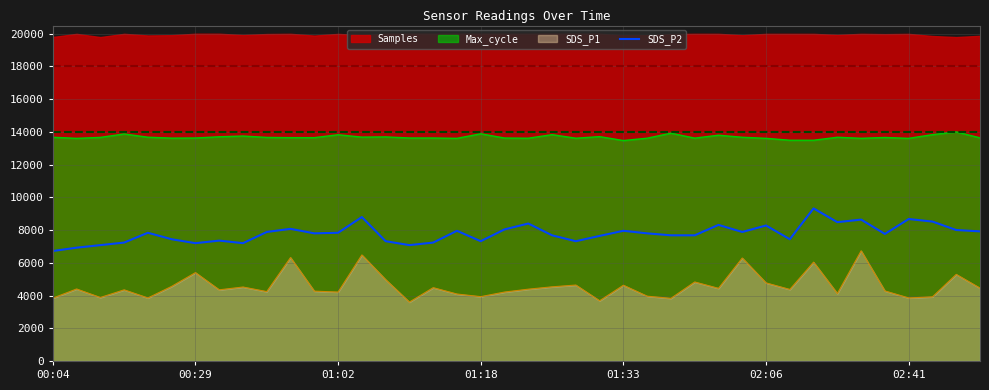

True or false: SDS_P2 and SDS_P1 cross at least once.

False